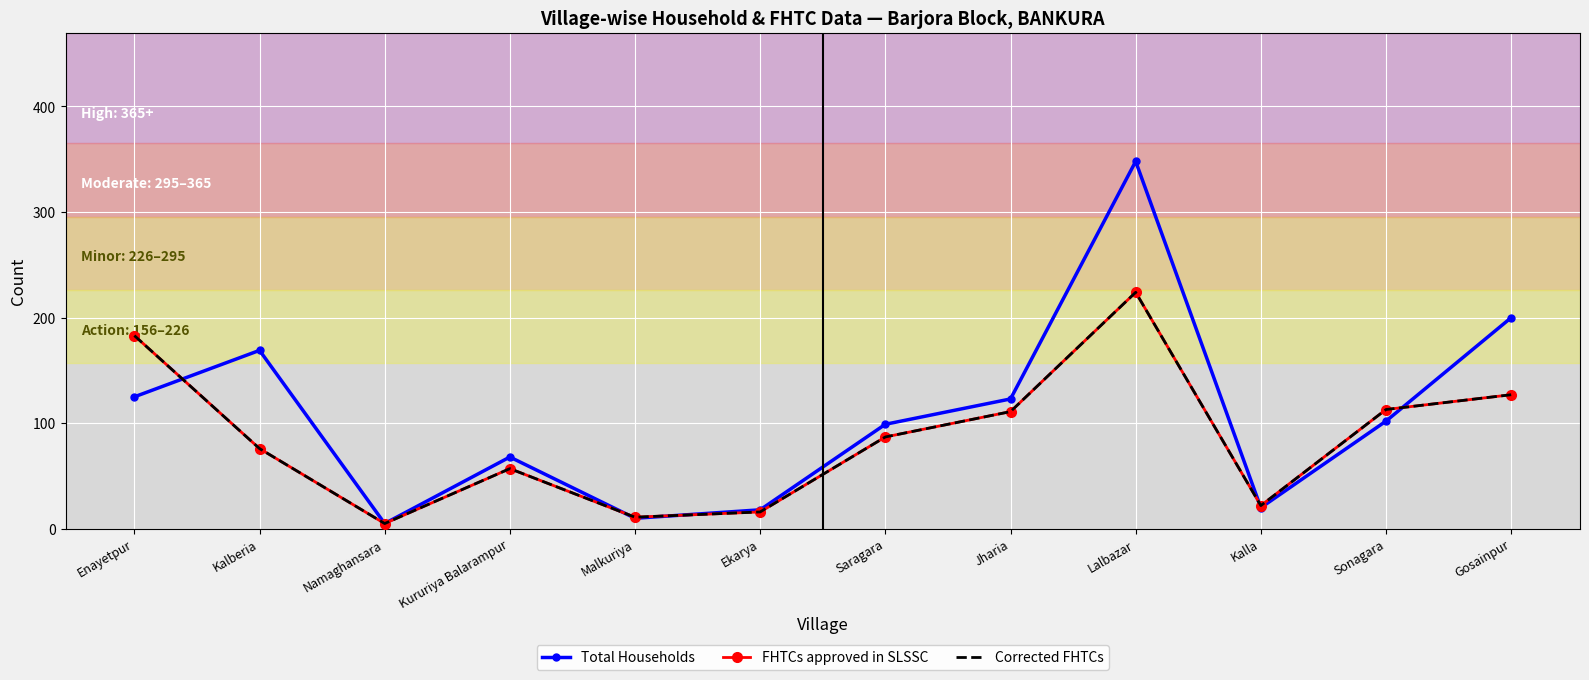

Which series has the largest range (max minus min)?

Total Households